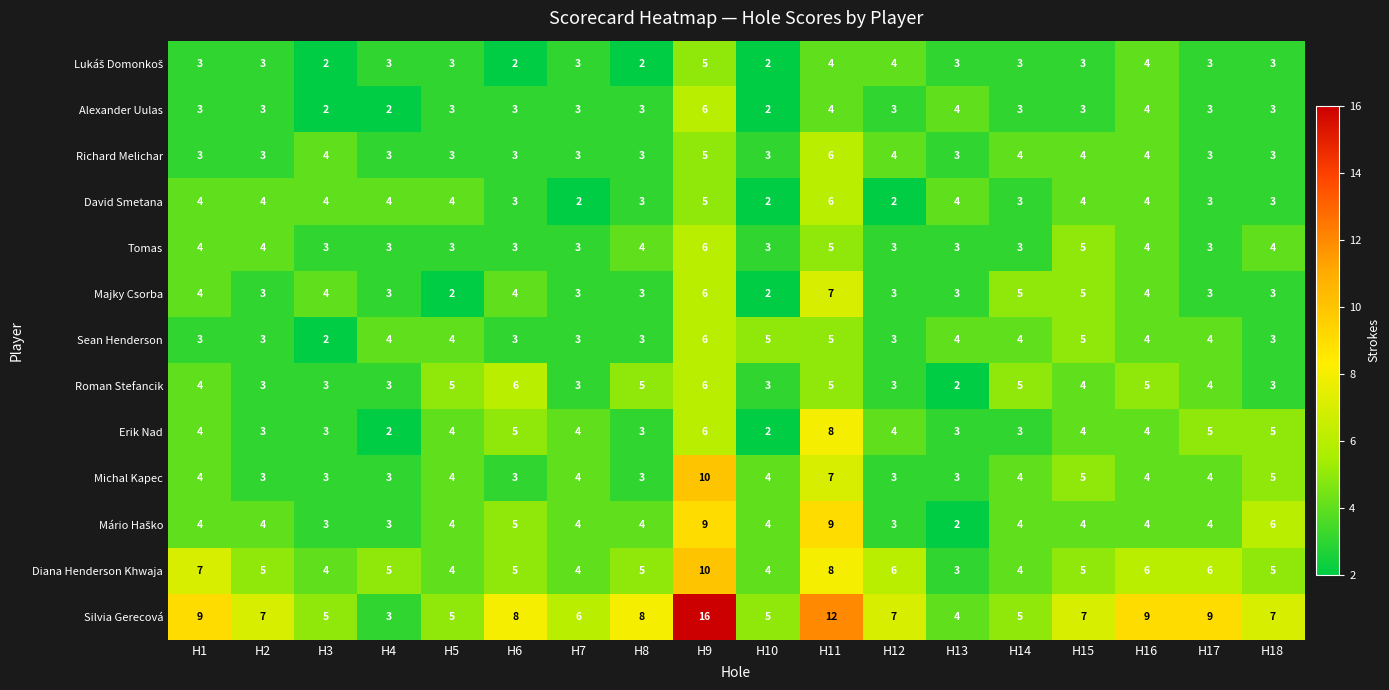

The value of David Smetana at H6 is 5. True or false?

False